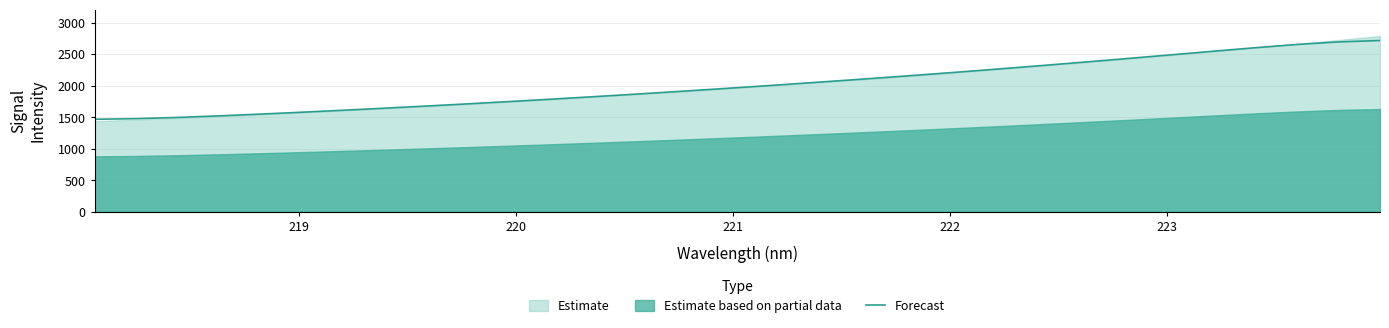

What is the lowest value of the Forecast series?

1466.5